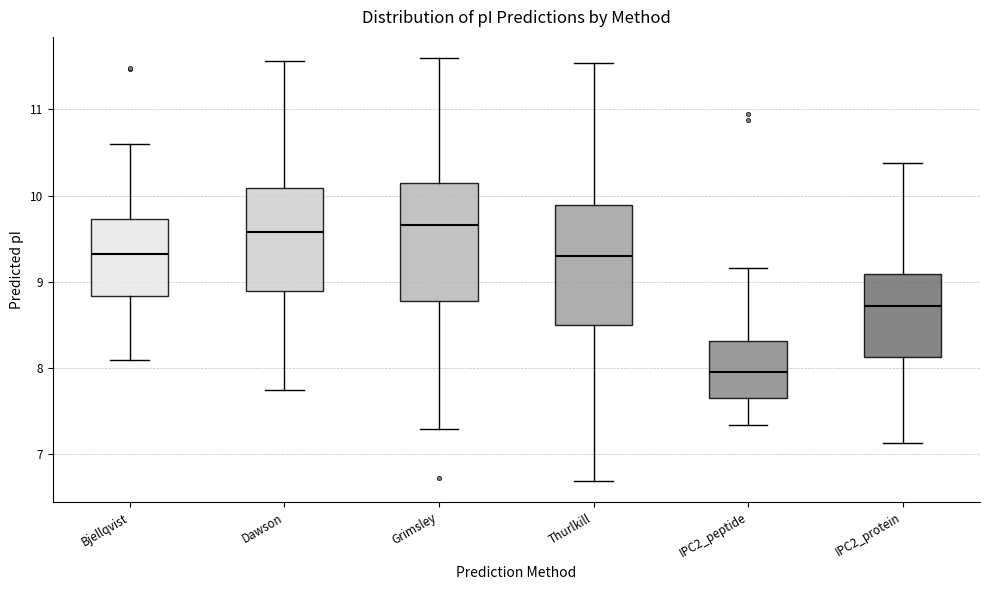

Reading left to right, read every box against the y-axis: the position of its median line, the range the box covers, and the ends of its whiskers. The values are not printed on the chart, so give them approximately, as read against the axis.

Bjellqvist: median 9.3, box 8.8 to 9.7, whiskers 8.1 to 10.6
Dawson: median 9.6, box 8.9 to 10.1, whiskers 7.7 to 11.6
Grimsley: median 9.7, box 8.8 to 10.1, whiskers 7.3 to 11.6
Thurlkill: median 9.3, box 8.5 to 9.9, whiskers 6.7 to 11.5
IPC2_peptide: median 8.0, box 7.7 to 8.3, whiskers 7.3 to 9.2
IPC2_protein: median 8.7, box 8.1 to 9.1, whiskers 7.1 to 10.4